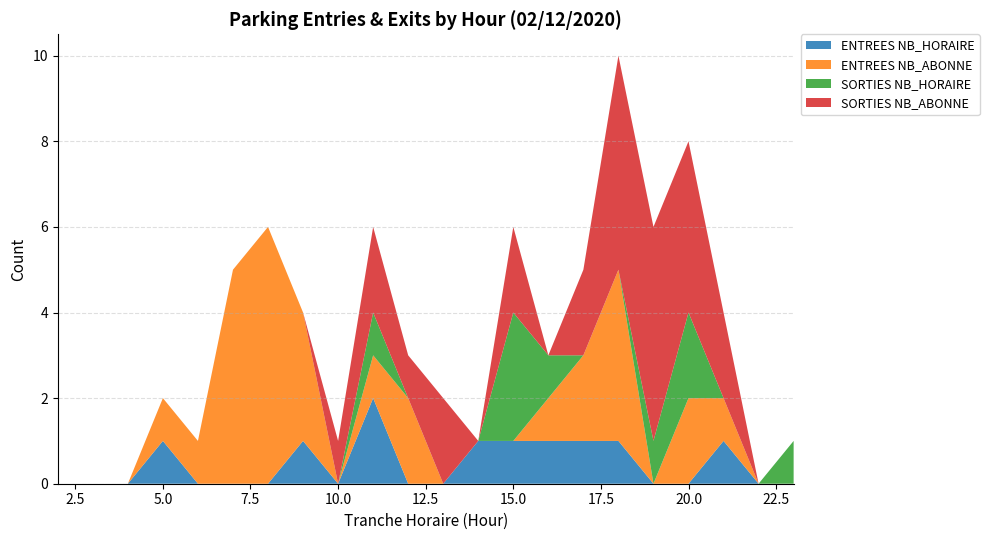

Reading right to left, what are all the values shown in this chart?

ENTREES NB_HORAIRE: 23=0	22=0	21=1	20=0	19=0	18=1	17=1	16=1	15=1	14=1	13=0	12=0	11=2	10=0	9=1	8=0	7=0	6=0	5=1	4=0	3=0	2=0
ENTREES NB_ABONNE: 23=0	22=0	21=1	20=2	19=0	18=4	17=2	16=1	15=0	14=0	13=0	12=2	11=1	10=0	9=3	8=6	7=5	6=1	5=1	4=0	3=0	2=0
SORTIES NB_HORAIRE: 23=1	22=0	21=0	20=2	19=1	18=0	17=0	16=1	15=3	14=0	13=0	12=0	11=1	10=0	9=0	8=0	7=0	6=0	5=0	4=0	3=0	2=0
SORTIES NB_ABONNE: 23=0	22=0	21=2	20=4	19=5	18=5	17=2	16=0	15=2	14=0	13=2	12=1	11=2	10=1	9=0	8=0	7=0	6=0	5=0	4=0	3=0	2=0